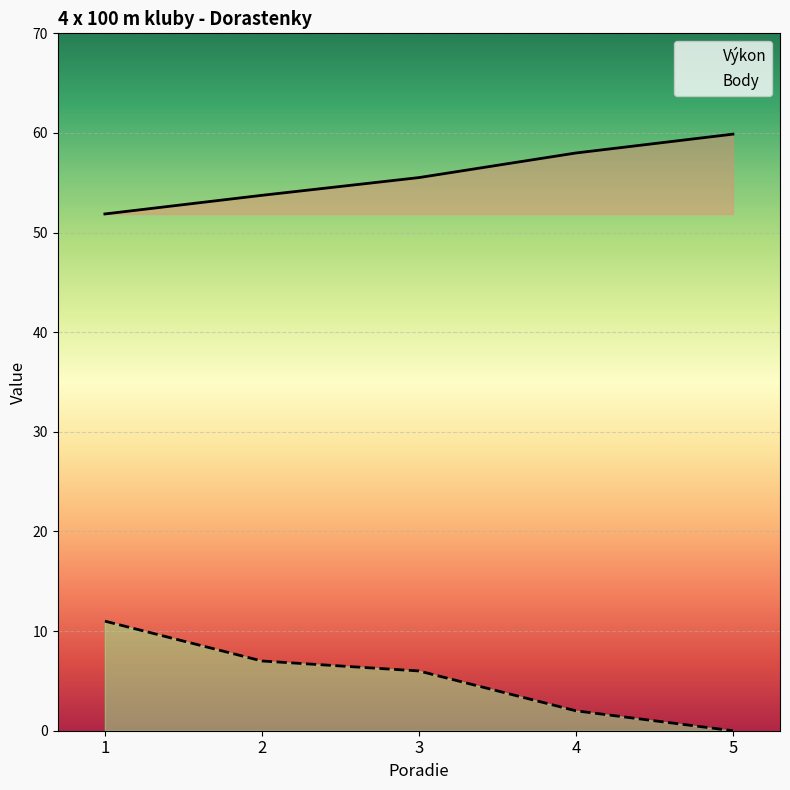

Which category has the highest value in the Body series?

1